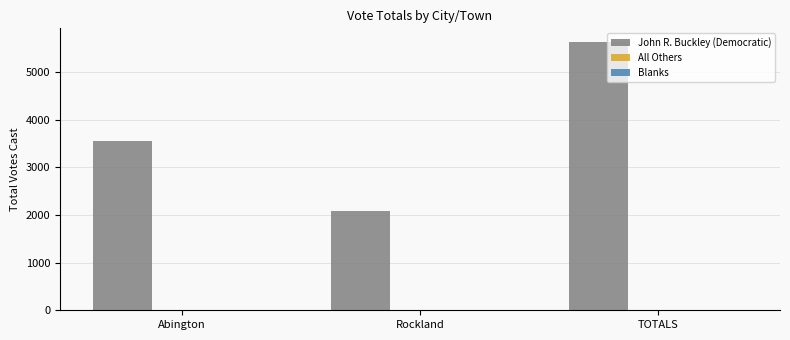

What is the change in value from Abington to Rockland?

-1475